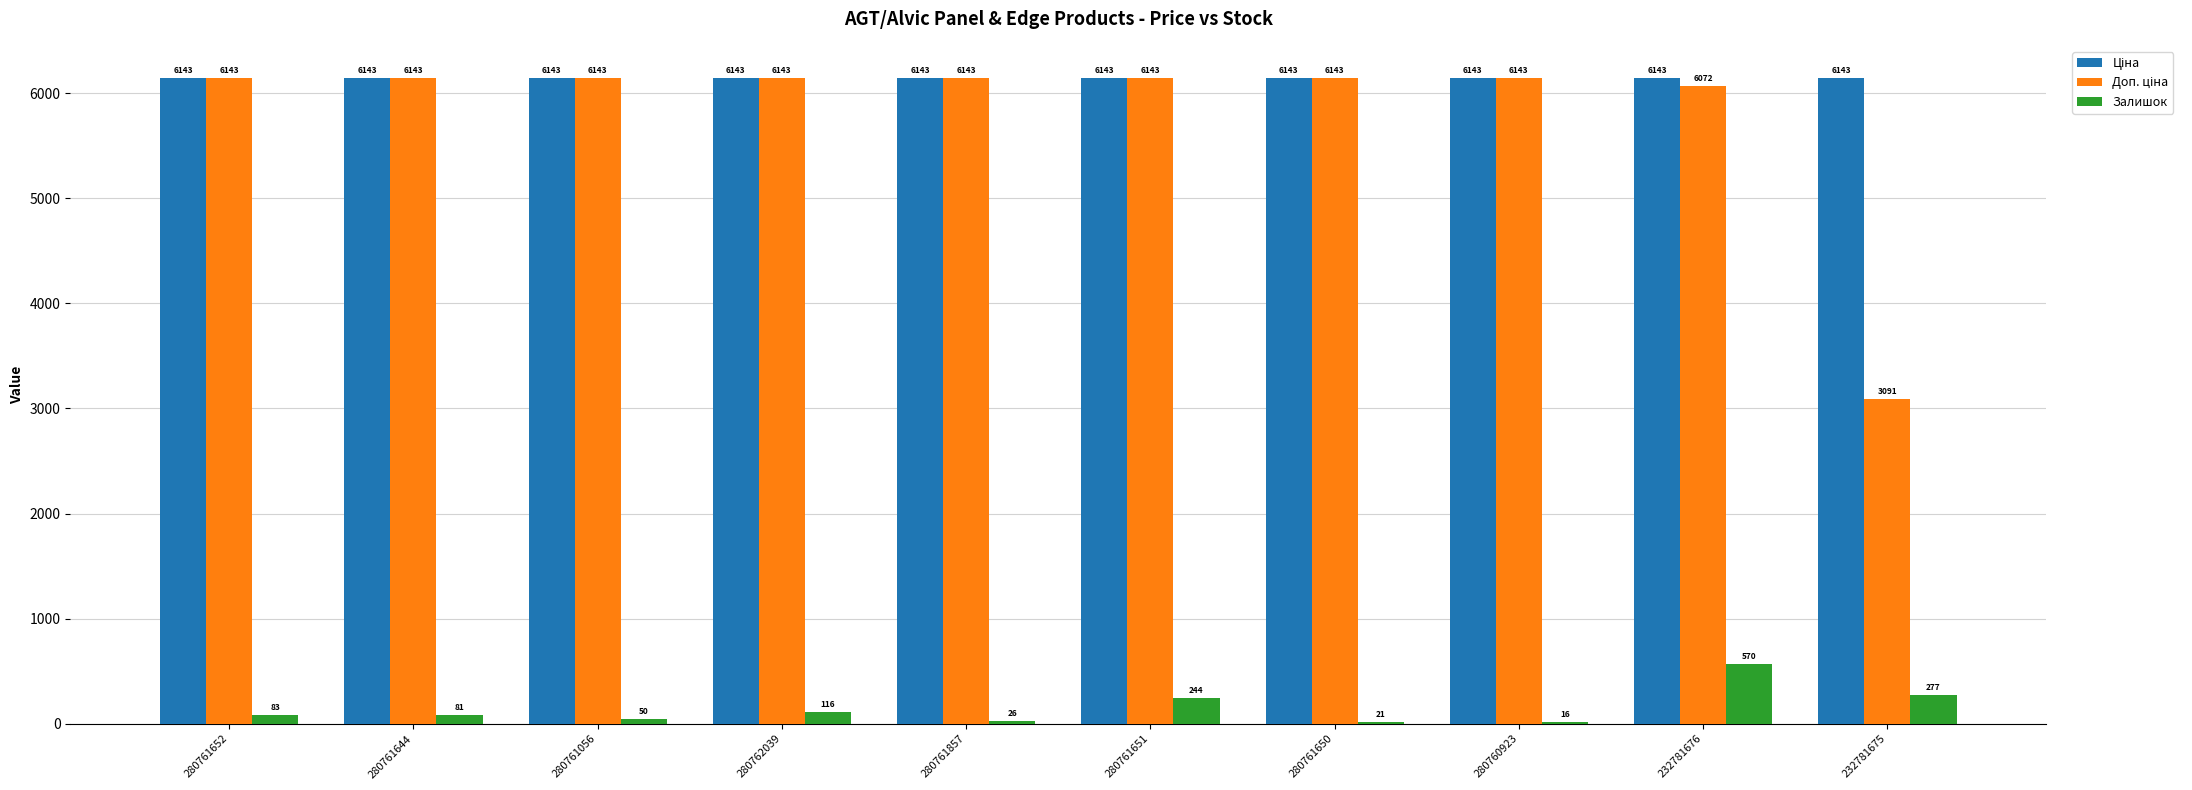

True or false: Залишок has a value of 570.0 at 232781676.

True